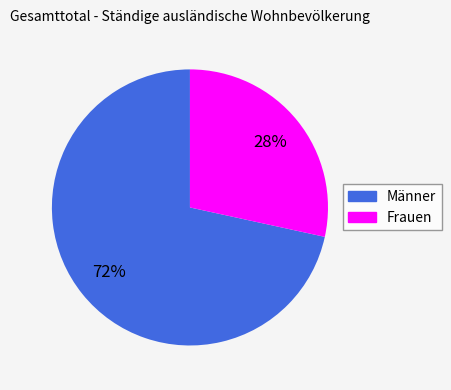

To the nearest percent, what is the combined percentage of Frauen and Männer?

100%